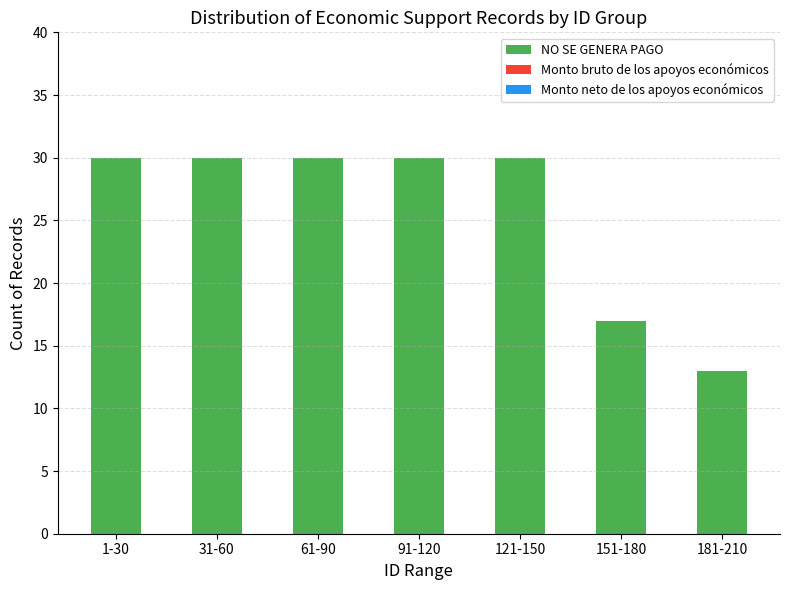

What is the greatest value displayed?

30